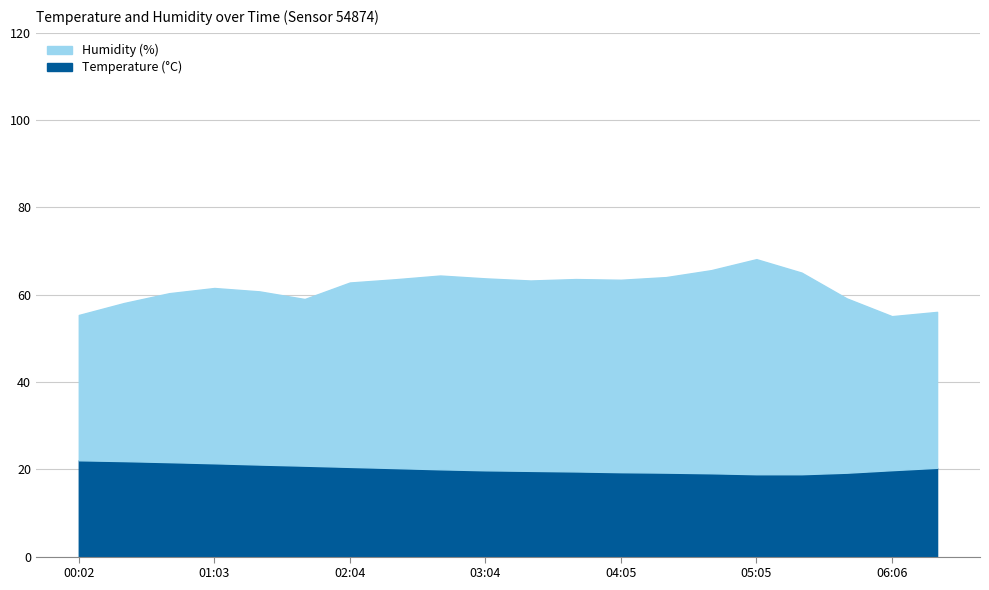

The value of Temperature (°C) at 01:23 is 21.1. True or false?

True